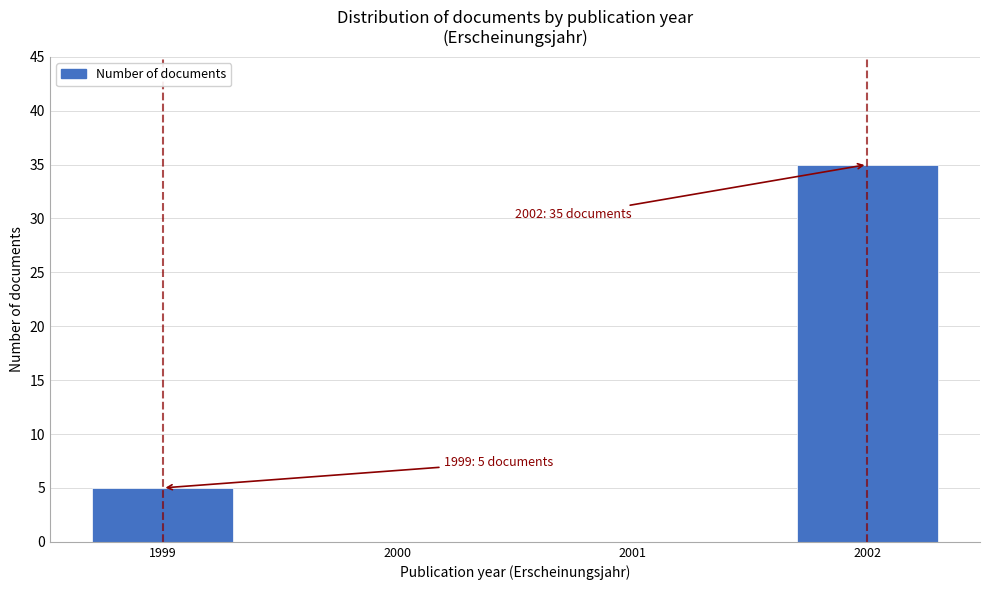

Reading left to right, list all the values displayed in this chart.

1999=5	2002=35